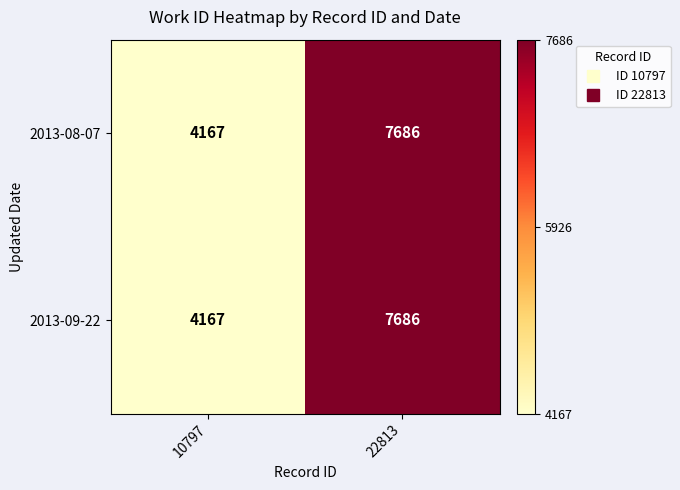

Reading left to right, extract all data points from this chart.

2013-08-07: 10797=4167	22813=7686
2013-09-22: 10797=4167	22813=7686